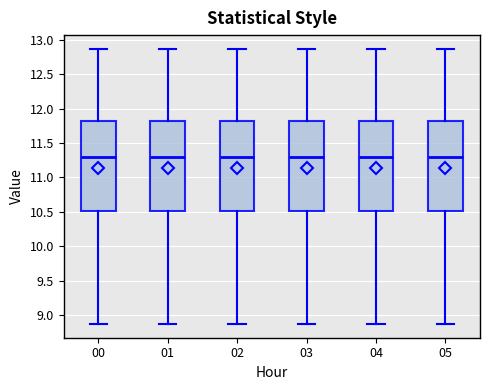

Where does the lower whisker of the box at x = 02 end on the y-axis? The values are not printed on the chart, so give them approximately, as read against the axis.

8.85